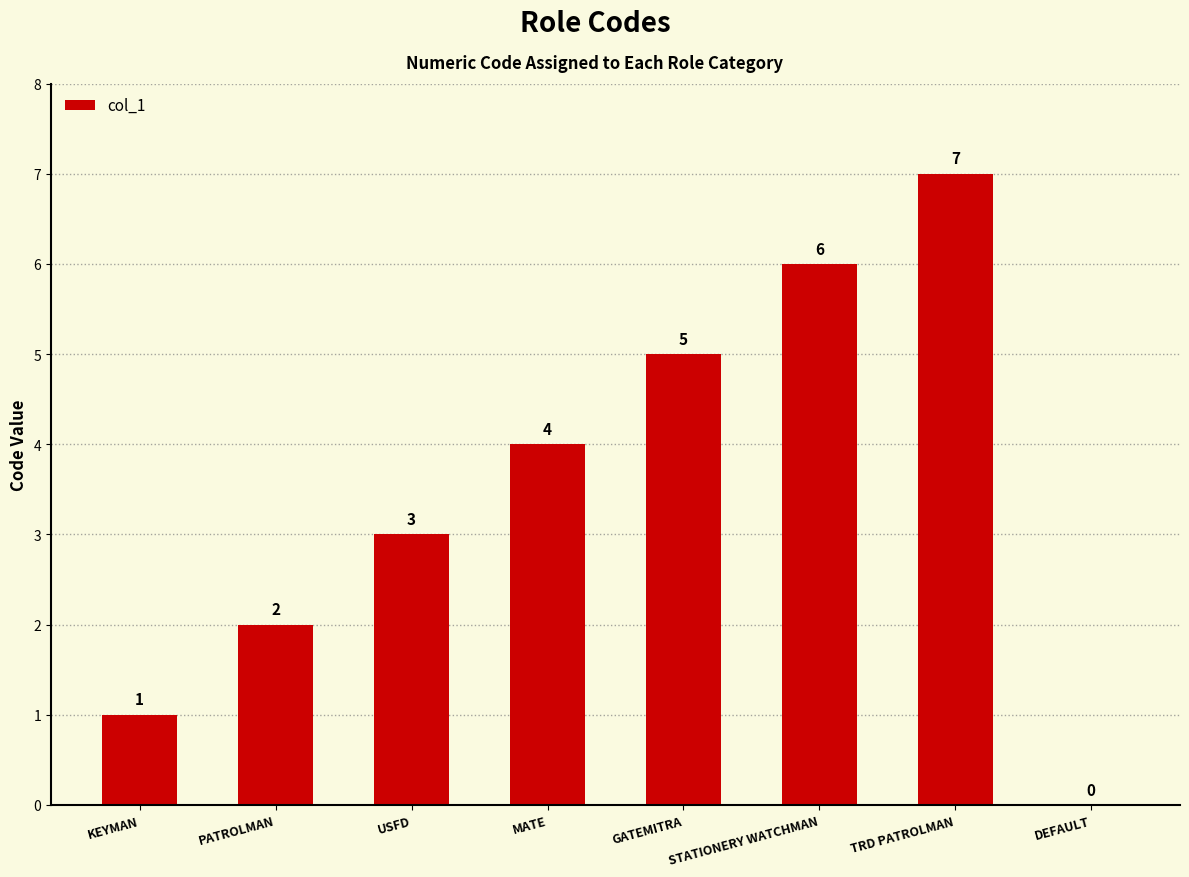

Is it true that the value at TRD PATROLMAN is 10?

False